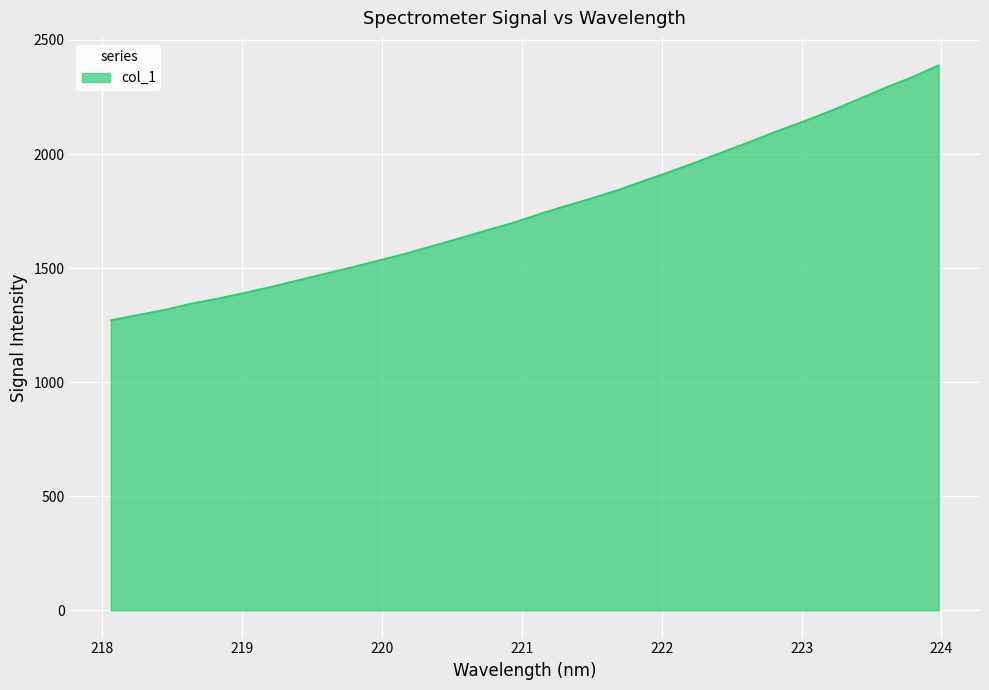

What is the difference between the maximum and minimum values?

1117.7